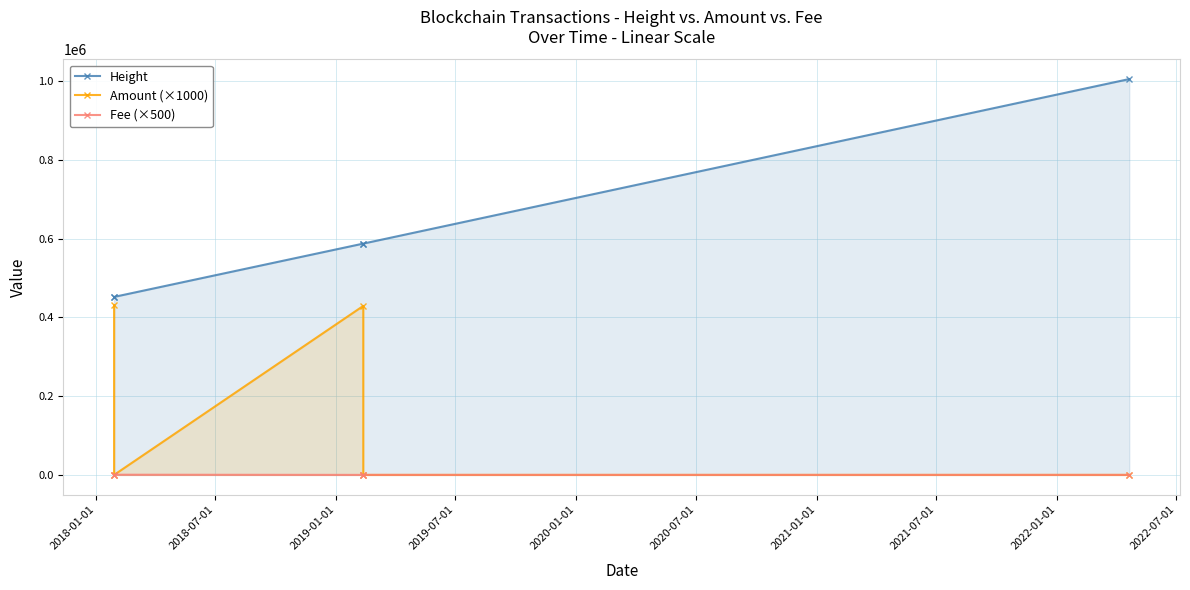

What is the lowest value of the Height series?

452153.0